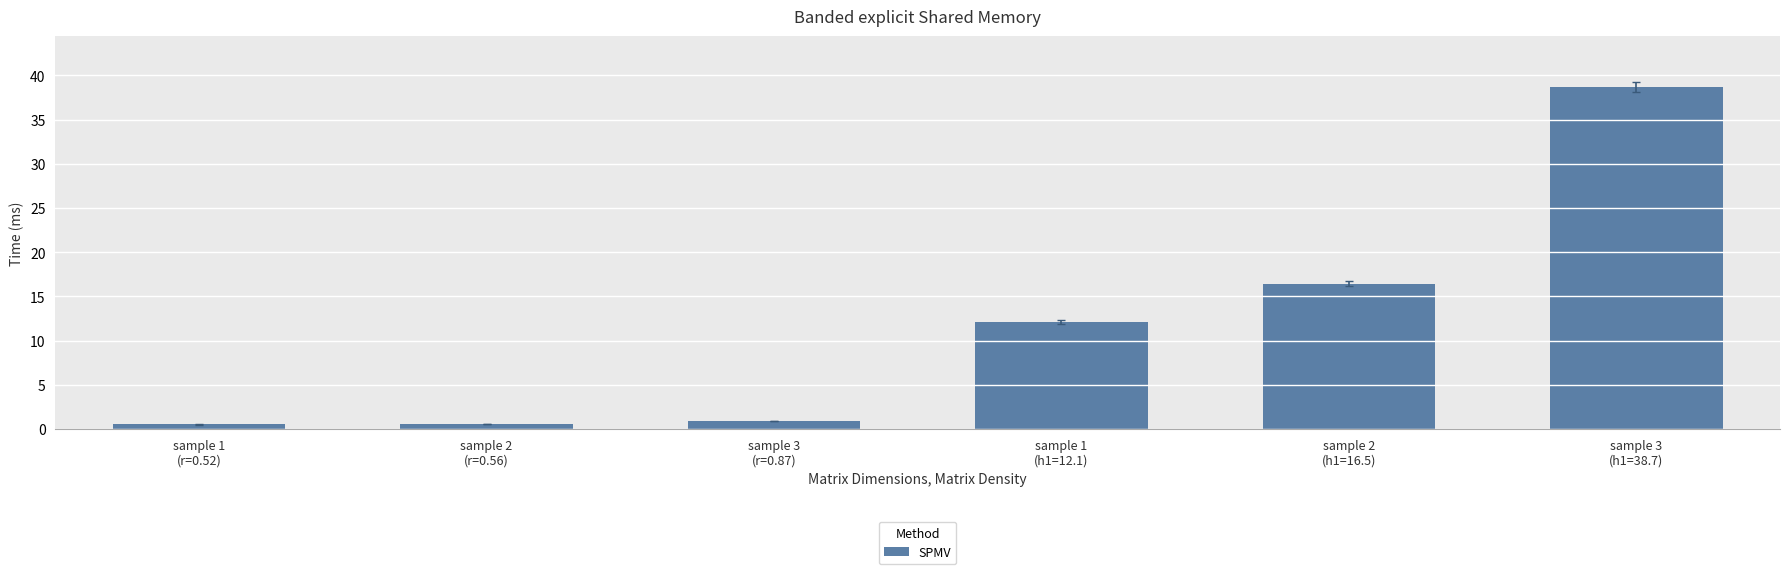

What is the approximate value at sample 1
(h1=12.1)?

12.1